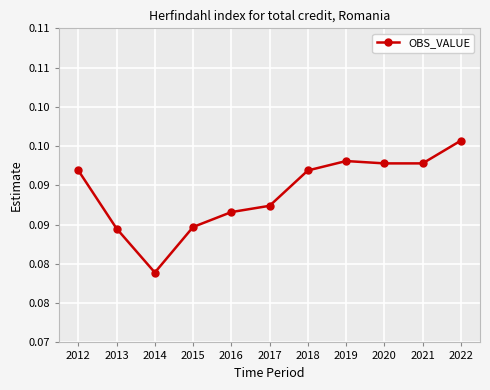

What is the approximate value at 2022?

0.1